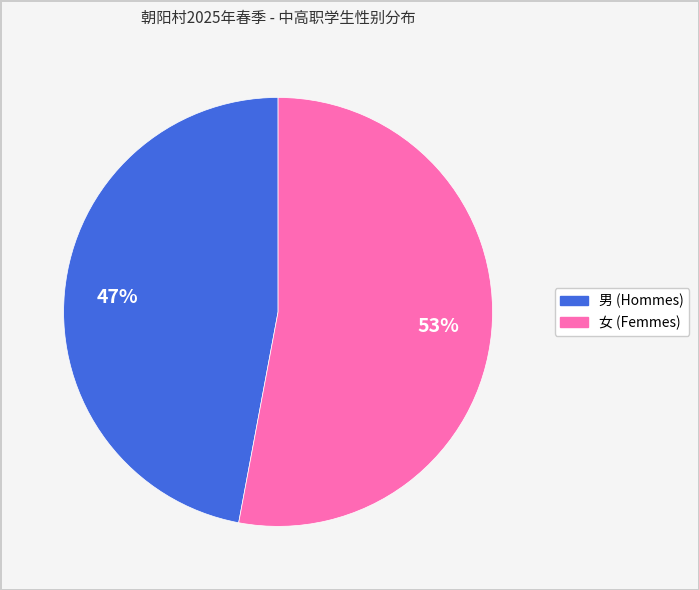

Count the number of slices in the pie.

2